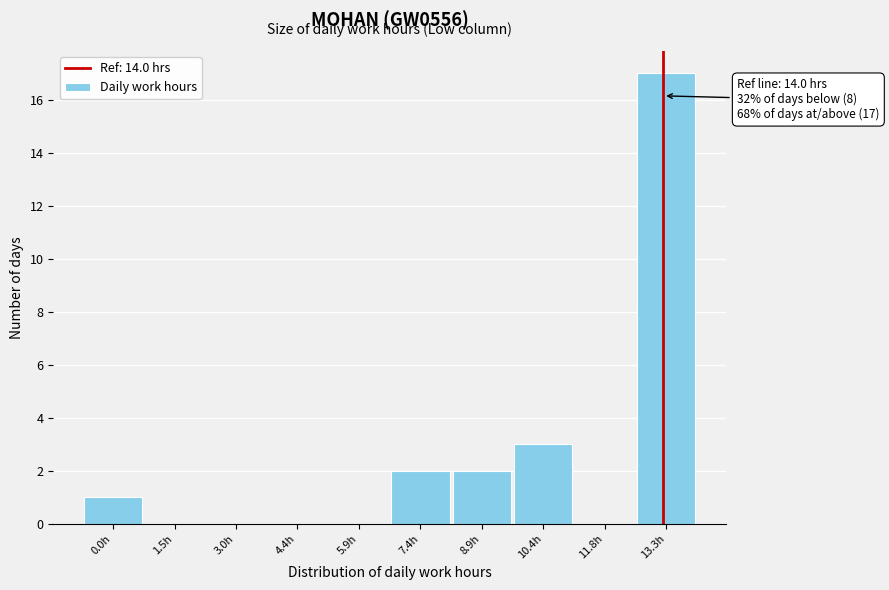

Reading right to left, what are all the values shown in this chart?

13.3h=17	11.8h=0	10.4h=3	8.9h=2	7.4h=2	5.9h=0	4.4h=0	3.0h=0	1.5h=0	0.0h=1